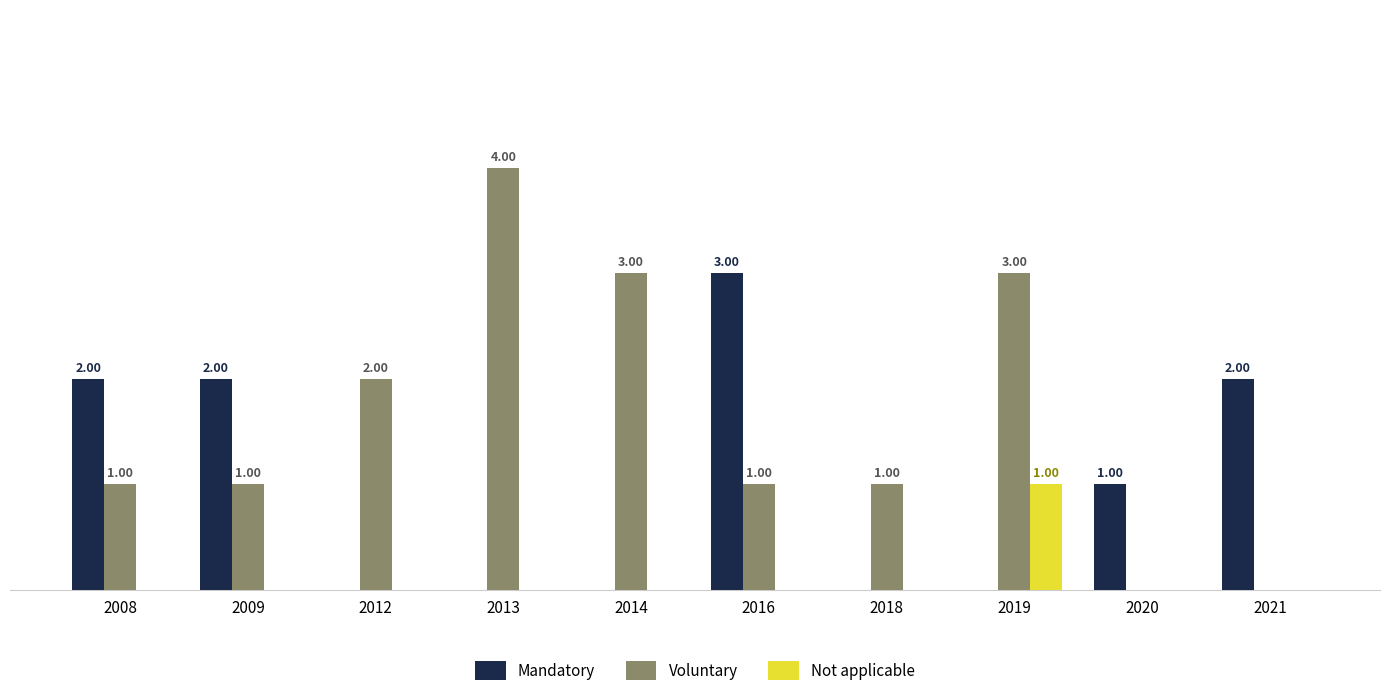

At which label does Not applicable reach its peak?

2019